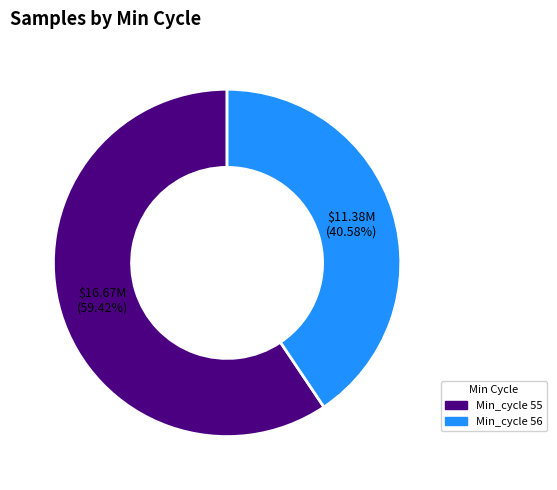

How many segments does this pie chart have?

2